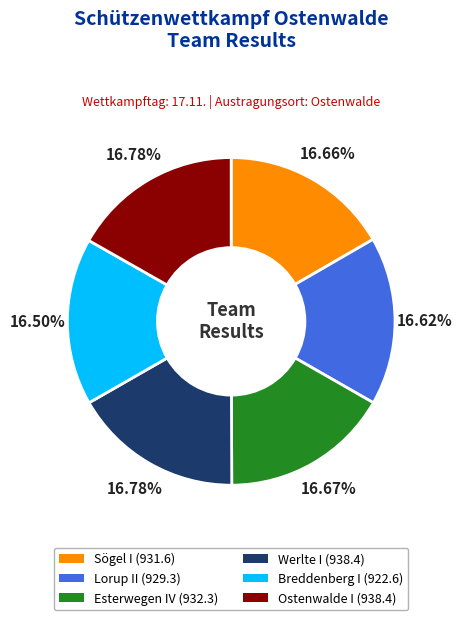

Does any single category account for the majority?

No